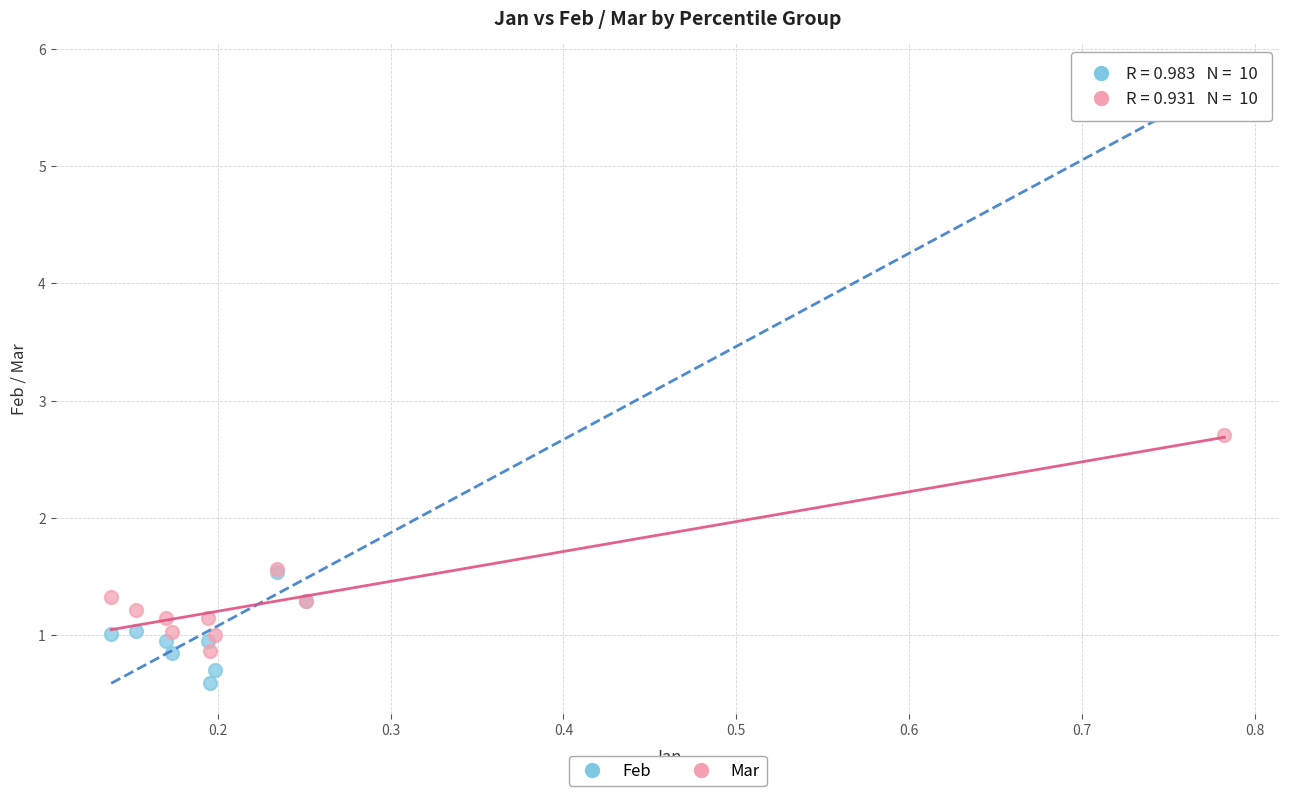

Which series reaches the maximum Y coordinate?

Feb